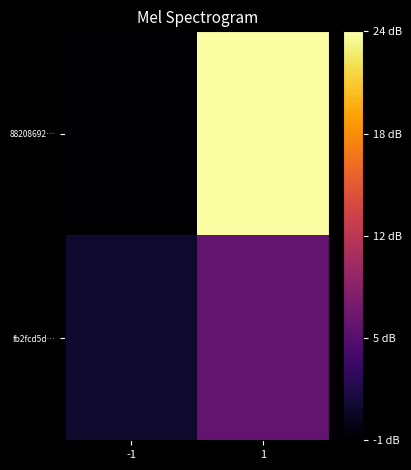

Reading right to left, what are all the values shown in this chart?

88208692…: 1=24	-1=-1
fb2fcd5d…: 1=6	-1=1